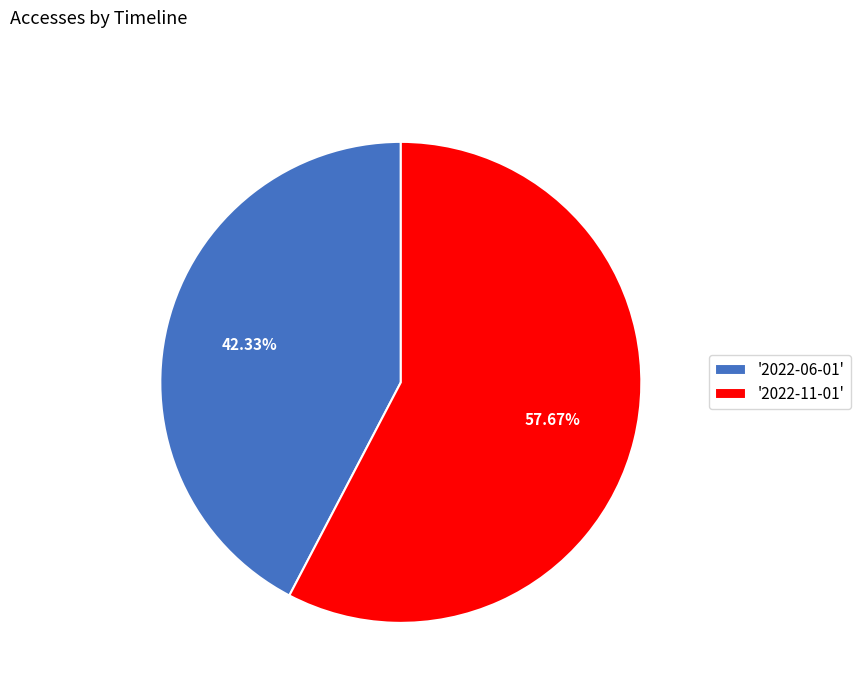

Do '2022-06-01' and '2022-11-01' together represent more than half of the pie?

Yes